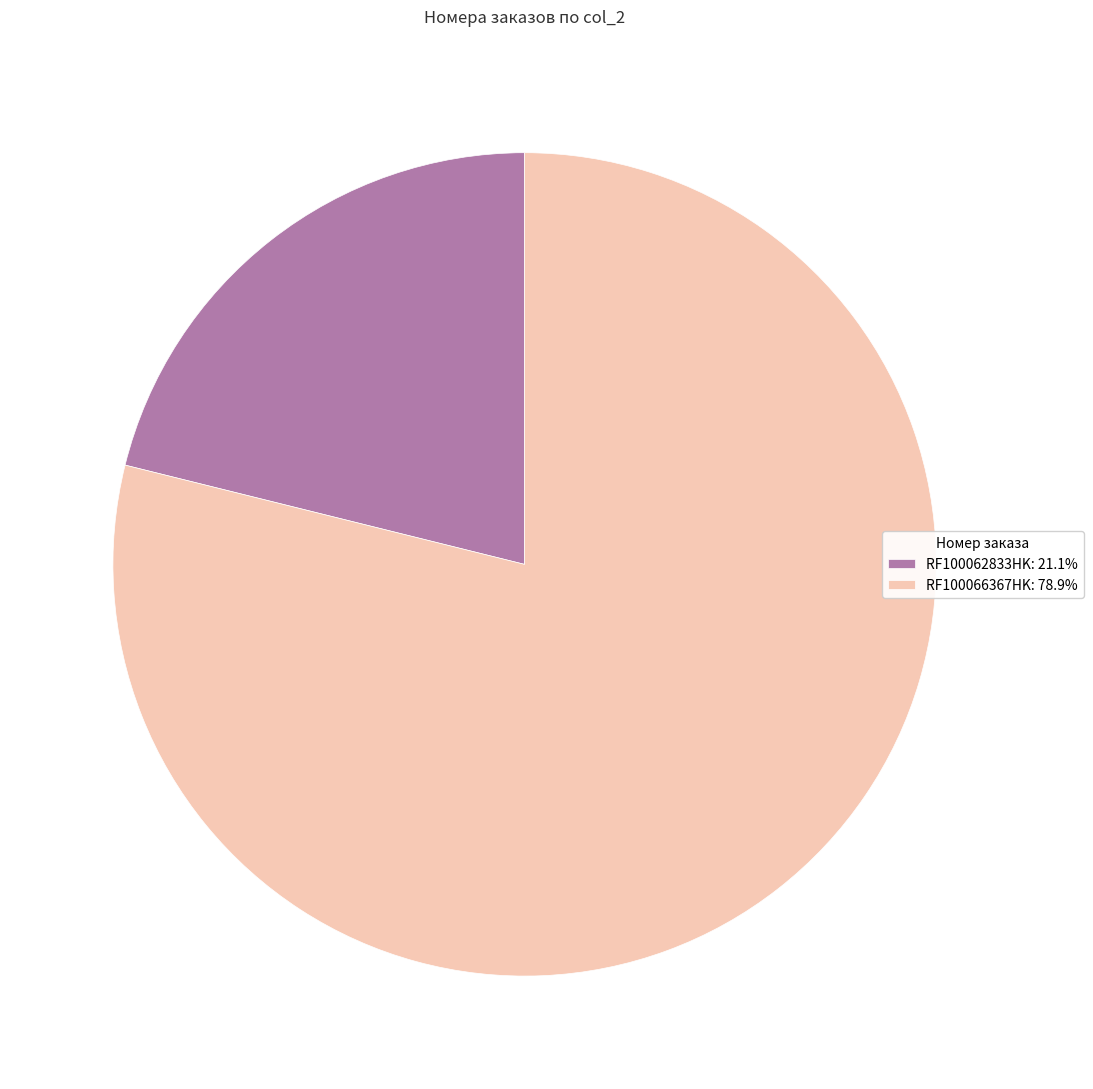

Is the sum of RF100062833HK: 21.1% and RF100066367HK: 78.9% greater than half?

Yes